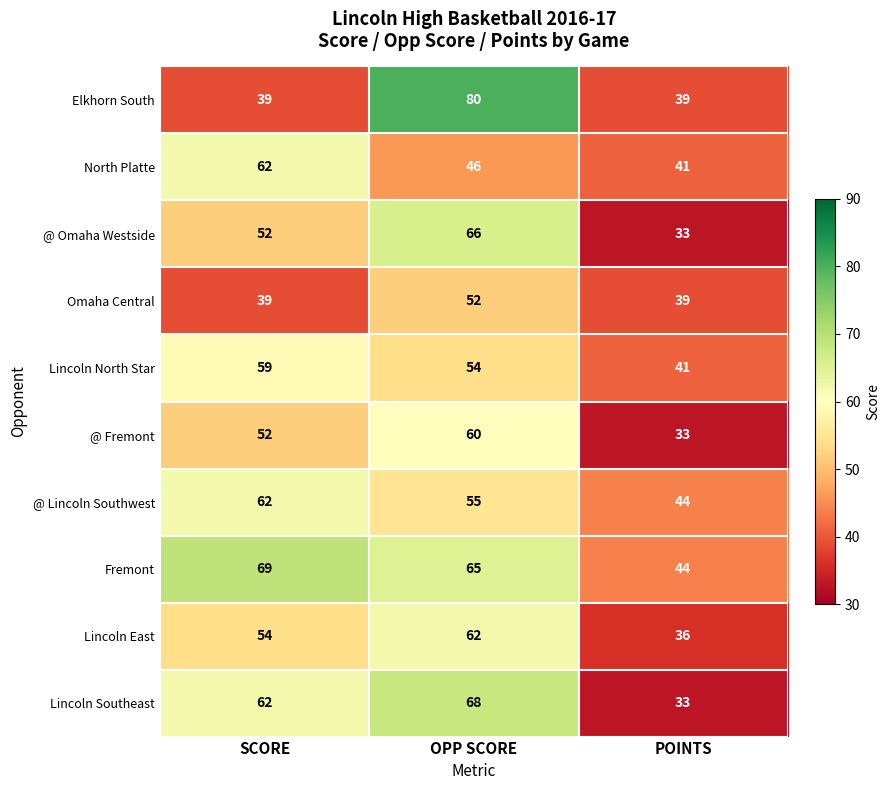

At OPP SCORE, list the series in order from largest to smallest.

Elkhorn South, Lincoln Southeast, @ Omaha Westside, Fremont, Lincoln East, @ Fremont, @ Lincoln Southwest, Lincoln North Star, Omaha Central, North Platte